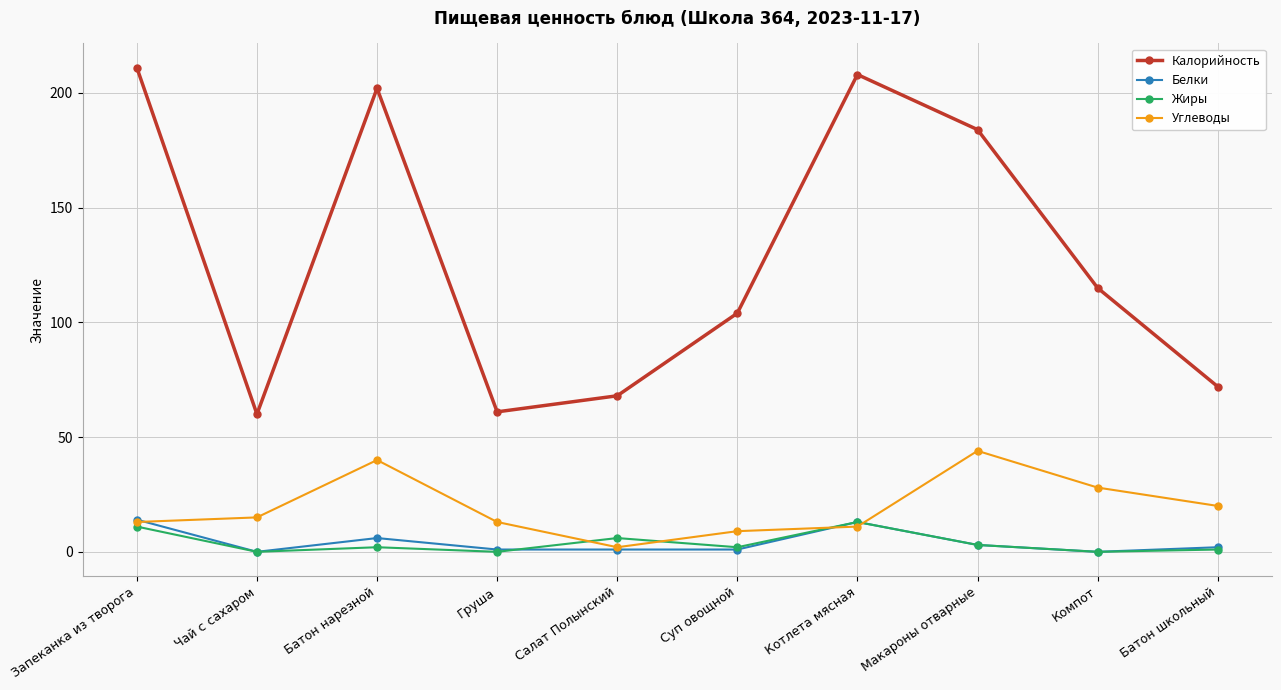

True or false: Калорийность and Белки cross at least once.

False